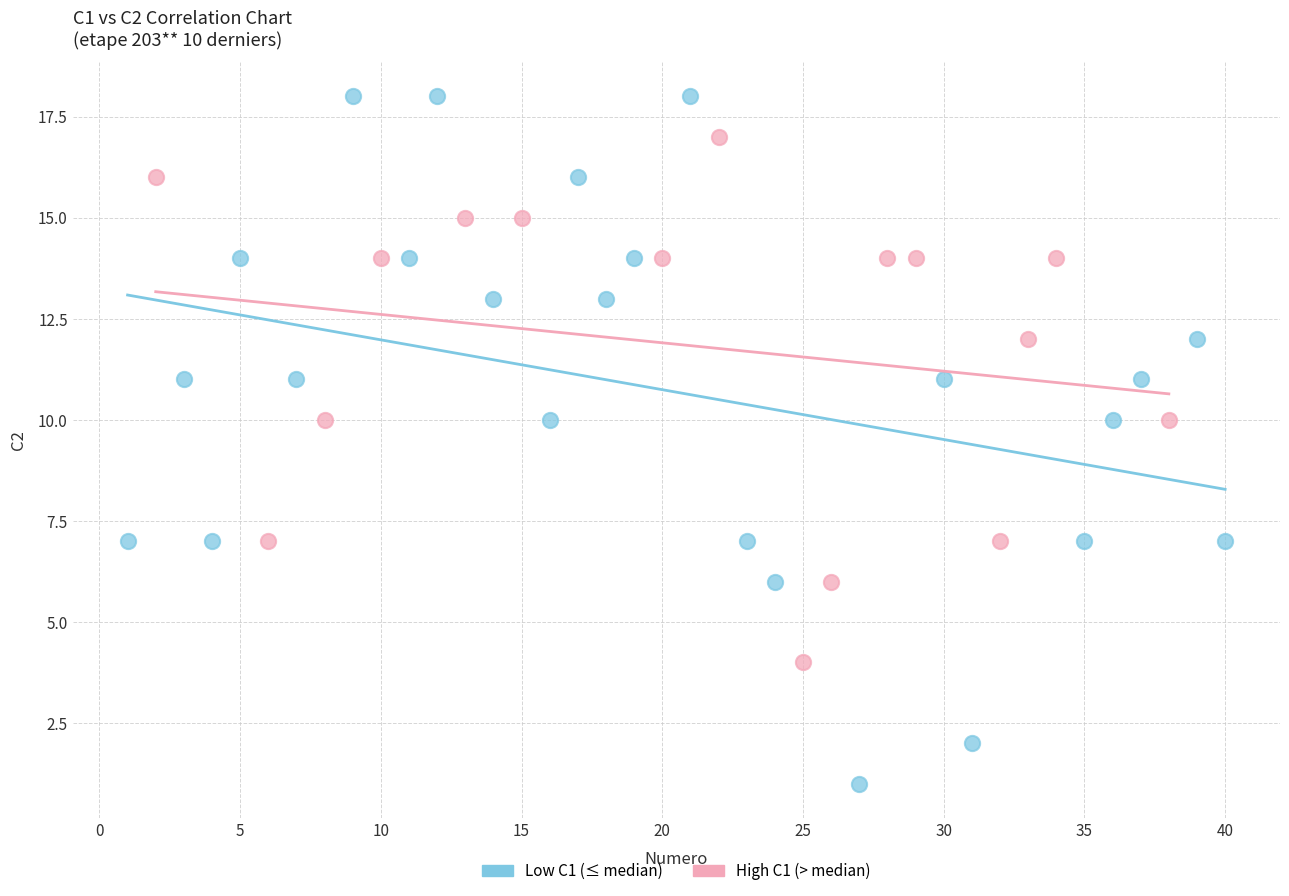

Which series contains the lowest Y value?

Low C1 (≤ median)